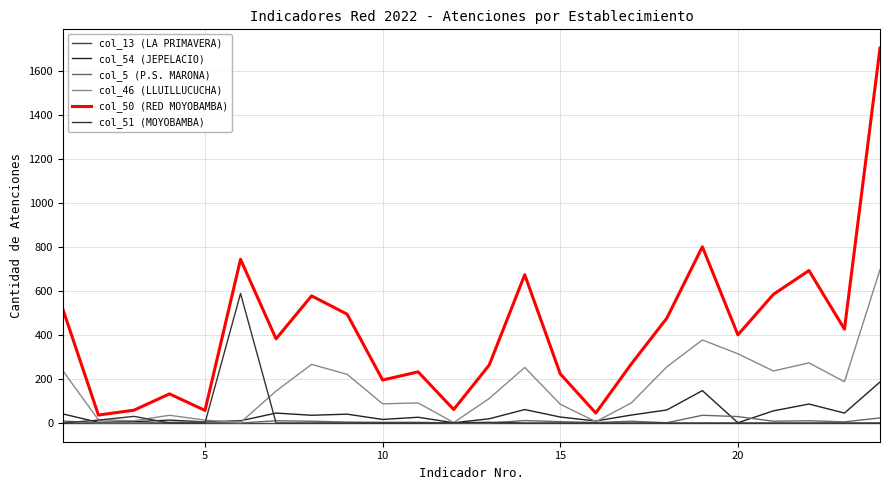

Which series has the largest total across all categories?

col_50 (RED MOYOBAMBA)